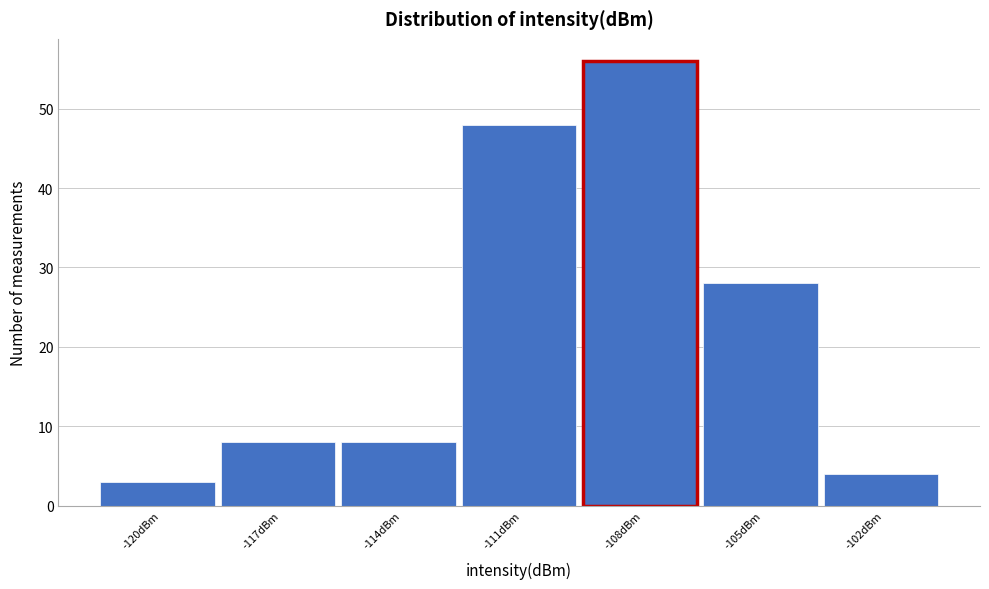

Reading right to left, transcribe all the data shown in this chart.

-102dBm=4	-105dBm=28	-108dBm=56	-111dBm=48	-114dBm=8	-117dBm=8	-120dBm=3